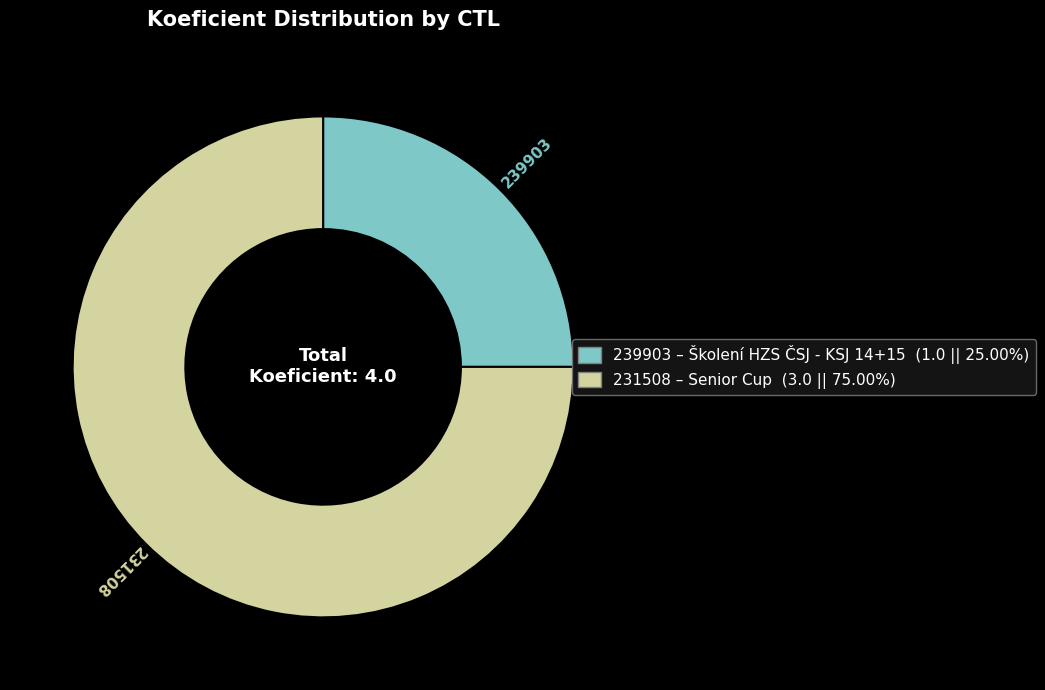

Rank the categories by value from highest to lowest.

231508, 239903